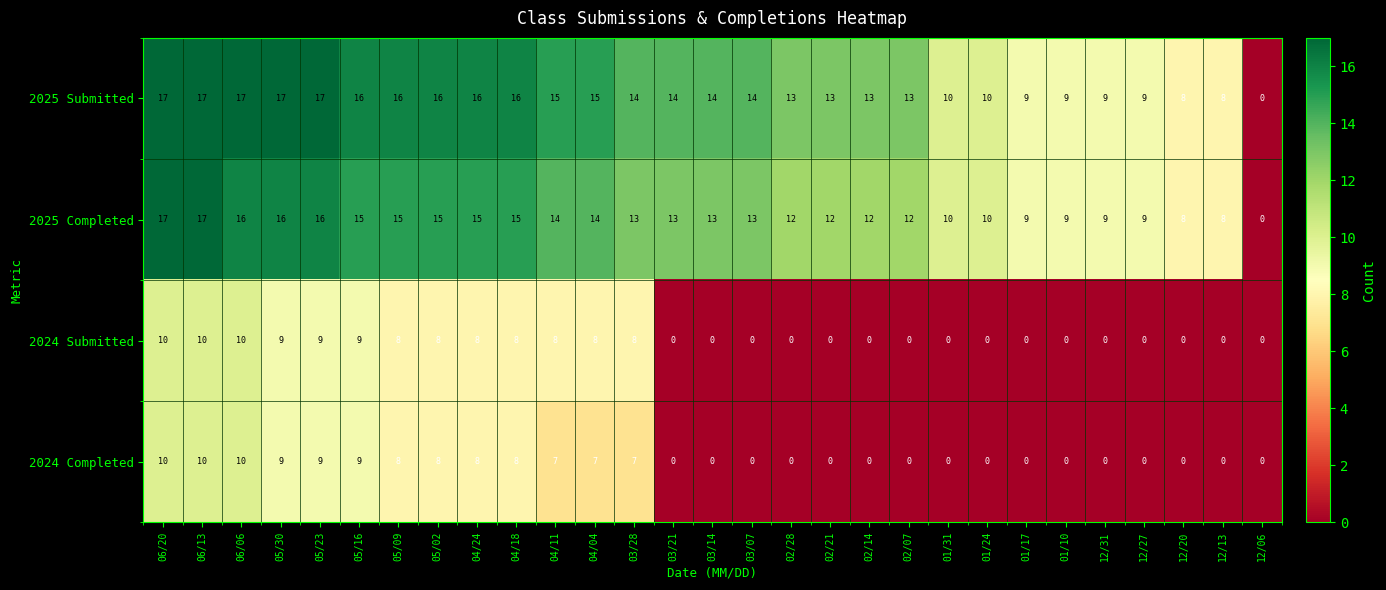

What is the difference between the second highest and second lowest values in the 2024 Completed series?

10